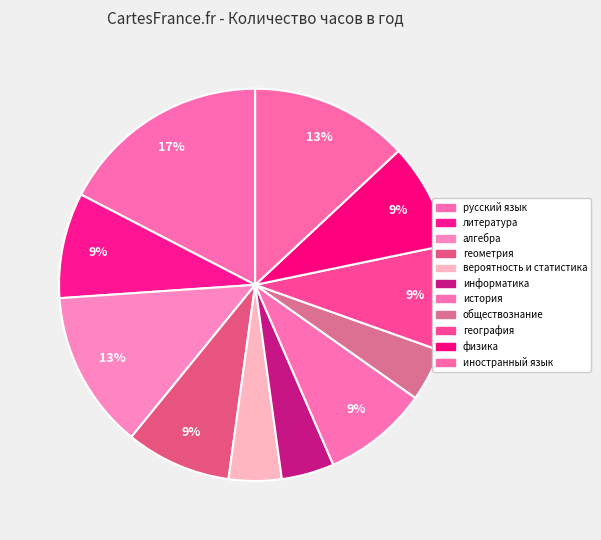

True or false: география accounts for 16% of the total.

False